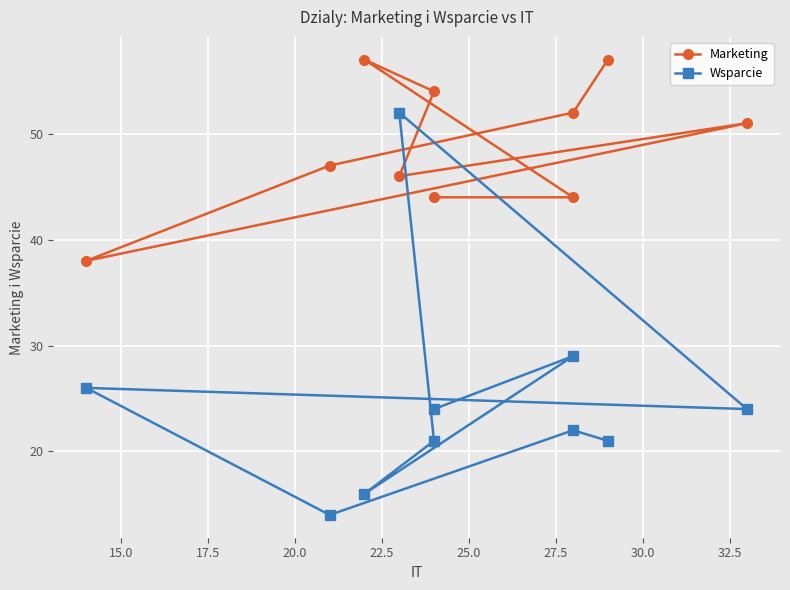

In Wsparcie, how many points are lower than both neighbors (excluding endpoints)?

3